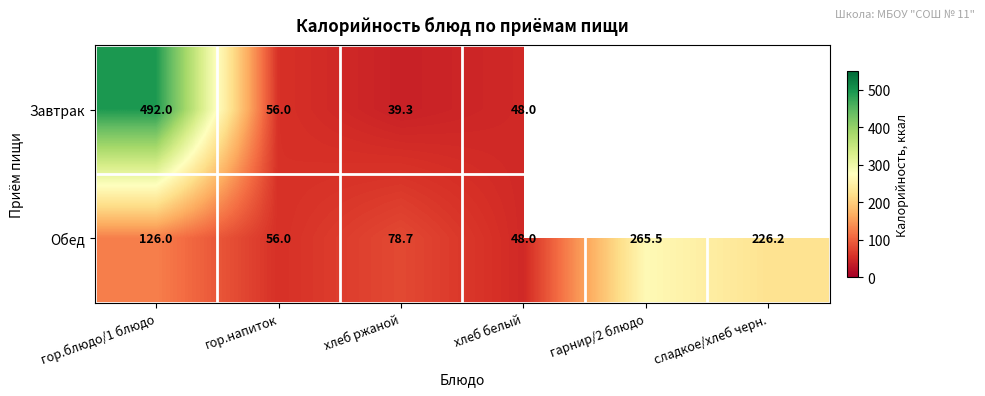

Between гор.блюдо/1 блюдо and хлеб ржаной, which series saw the biggest shift?

Завтрак